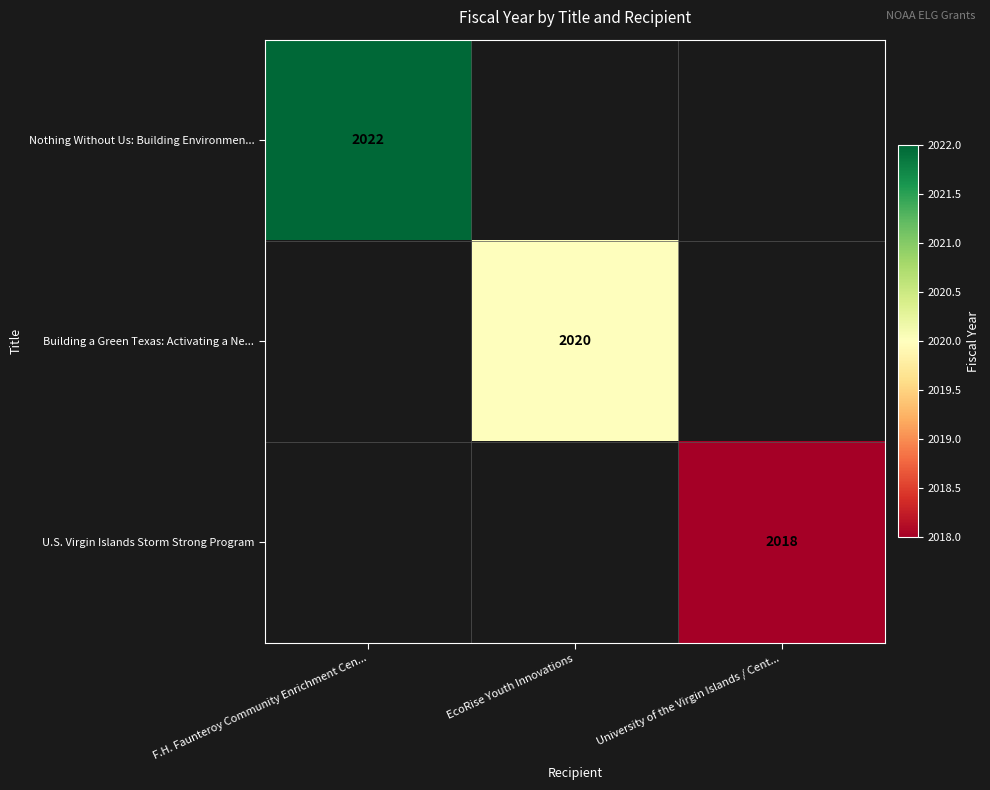

The value of Building a Green Texas: Activating a Ne... at EcoRise Youth Innovations is 1166.9. True or false?

False